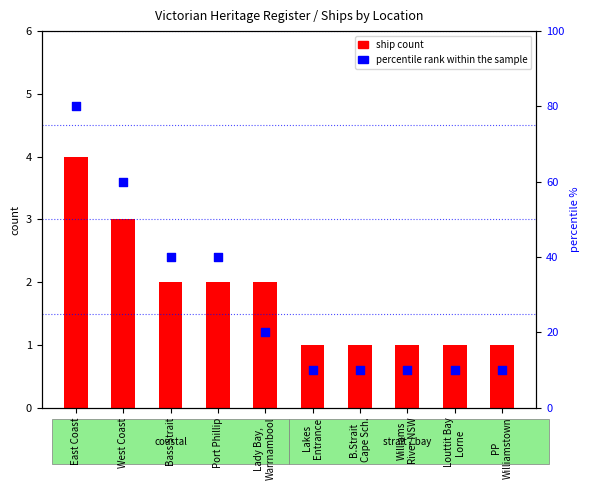

Which series reaches the minimum Y coordinate?

ship count